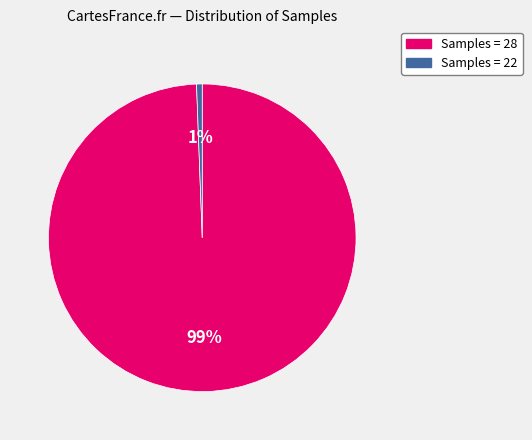

Count the number of slices in the pie.

2